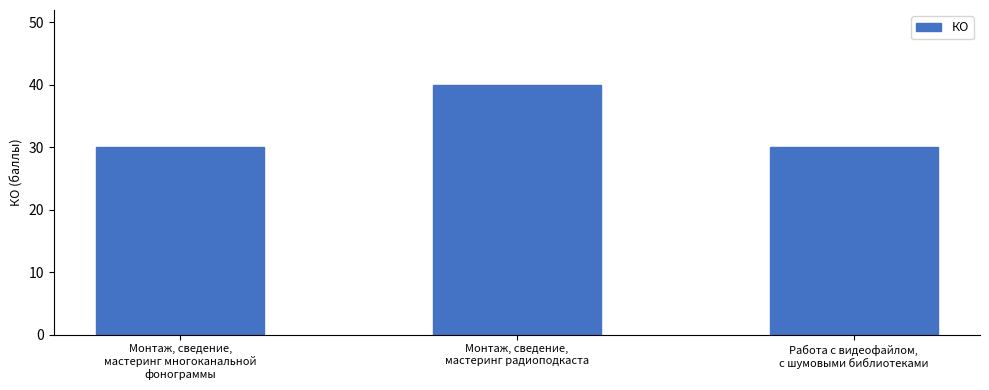

Reading left to right, what are all the values shown in this chart?

30	40	30